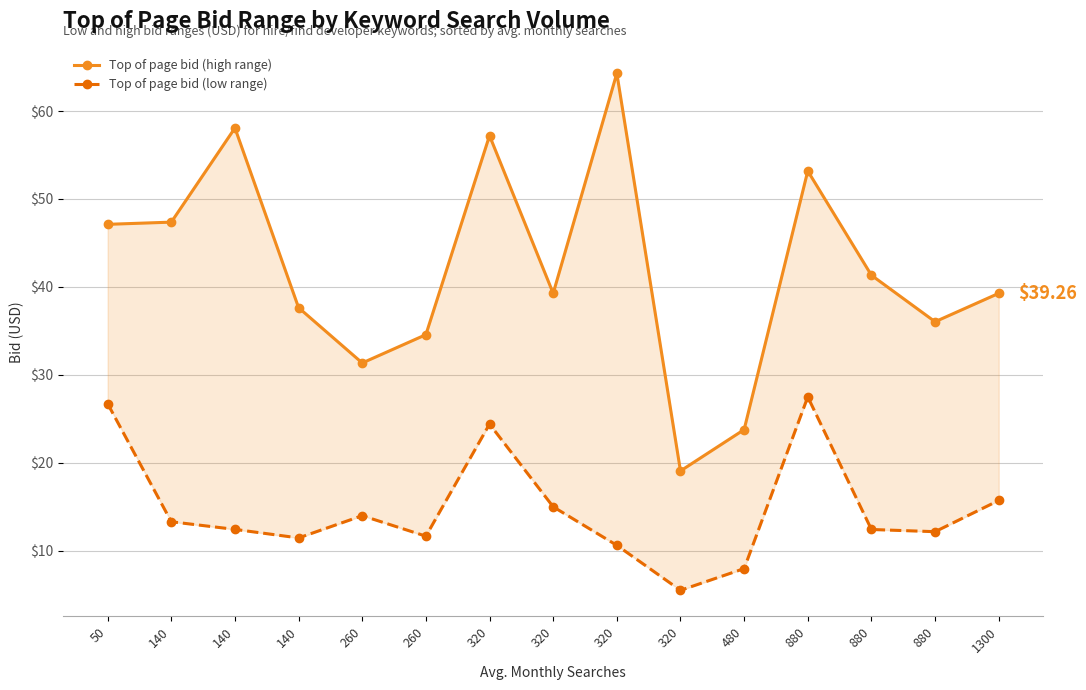

What is the difference between the highest and lowest values at 320?

32.8